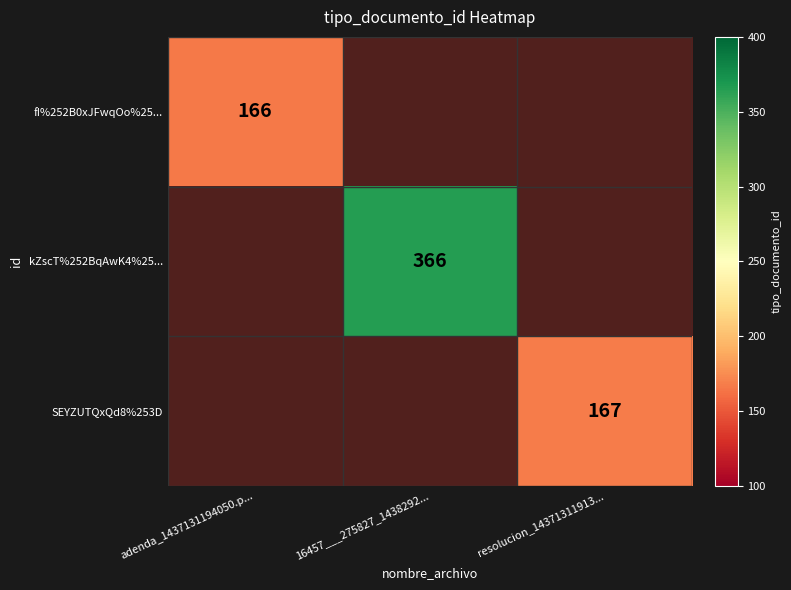

Which series has the largest range (max minus min)?

kZscT%252BqAwK4%25...